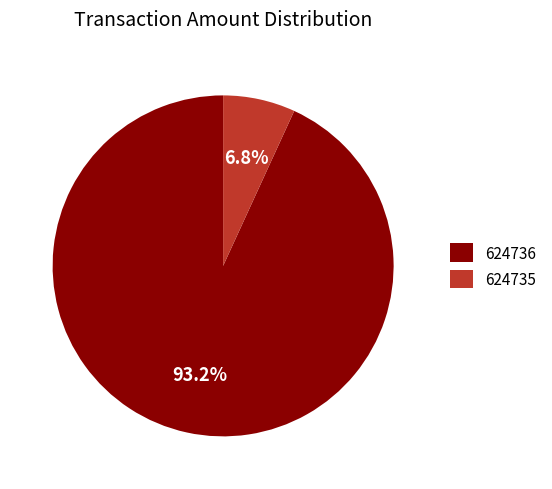

Rank the categories by value from lowest to highest.

624735, 624736